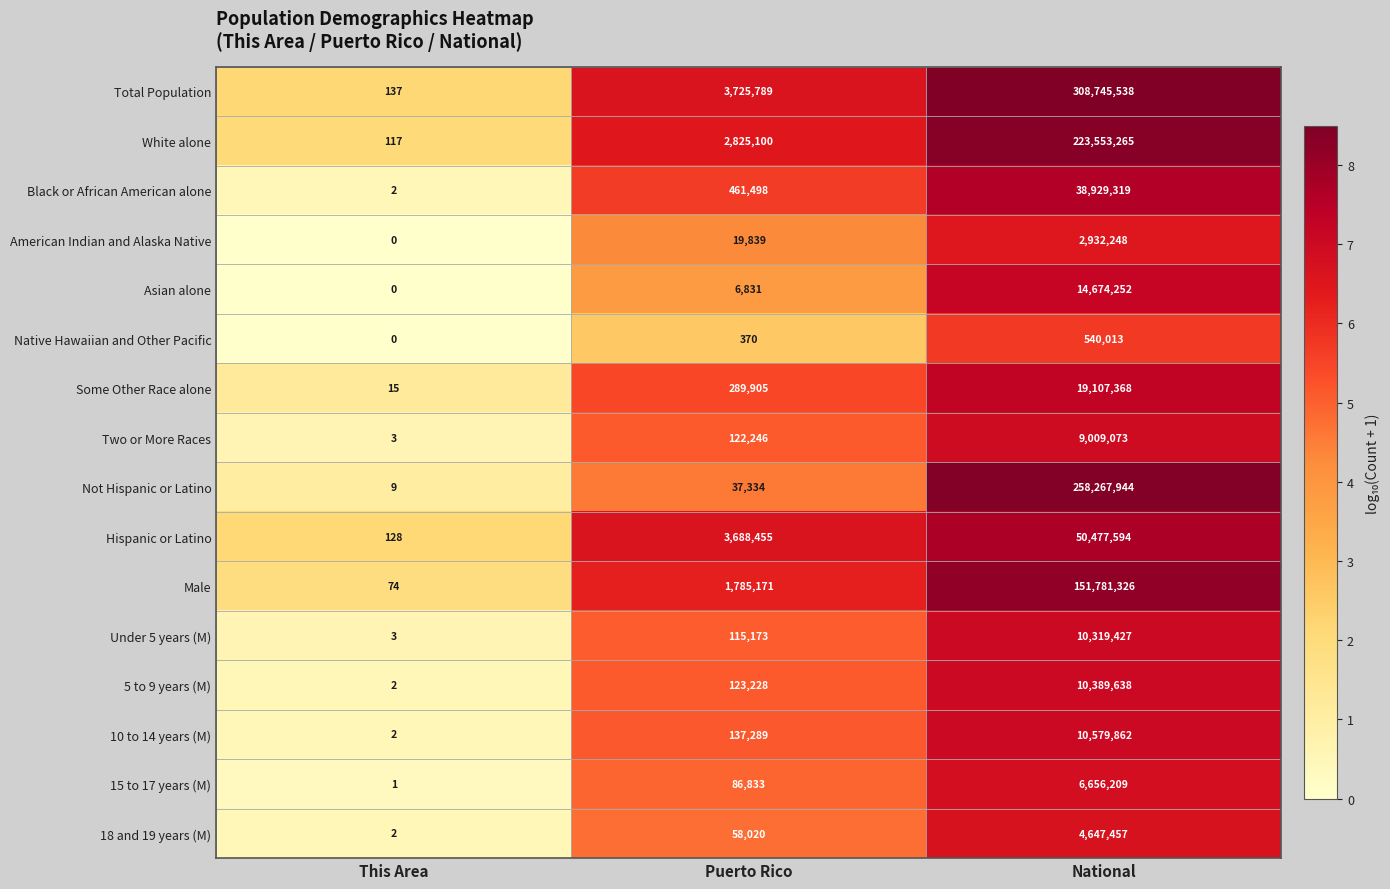

Rank the categories by American Indian and Alaska Native value from lowest to highest.

This Area, Puerto Rico, National